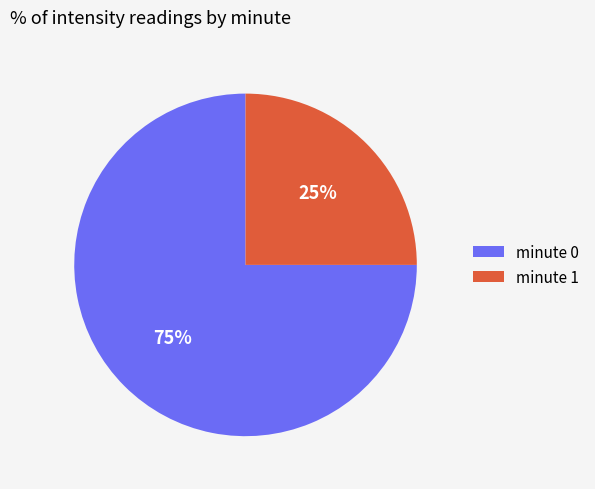

Is it true that minute 0 is 66% of the pie?

False